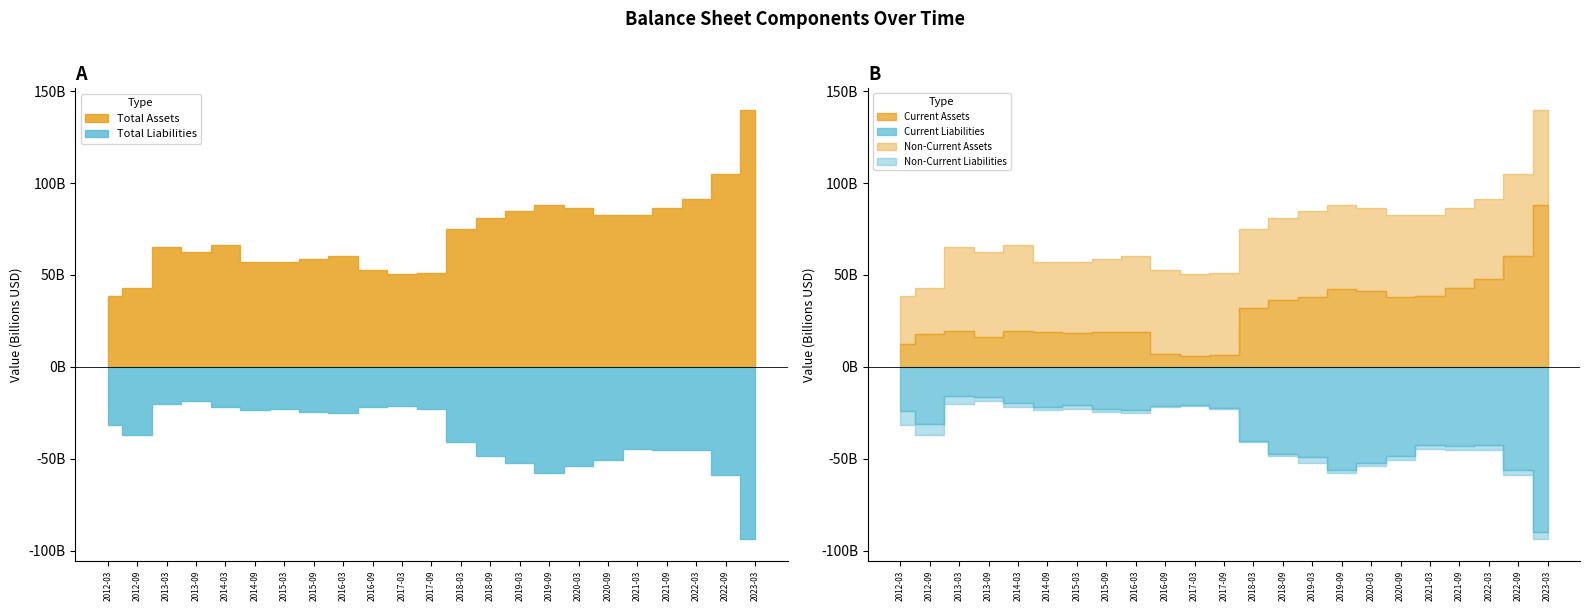

What is the label of the 7th point from the right?

2020-03